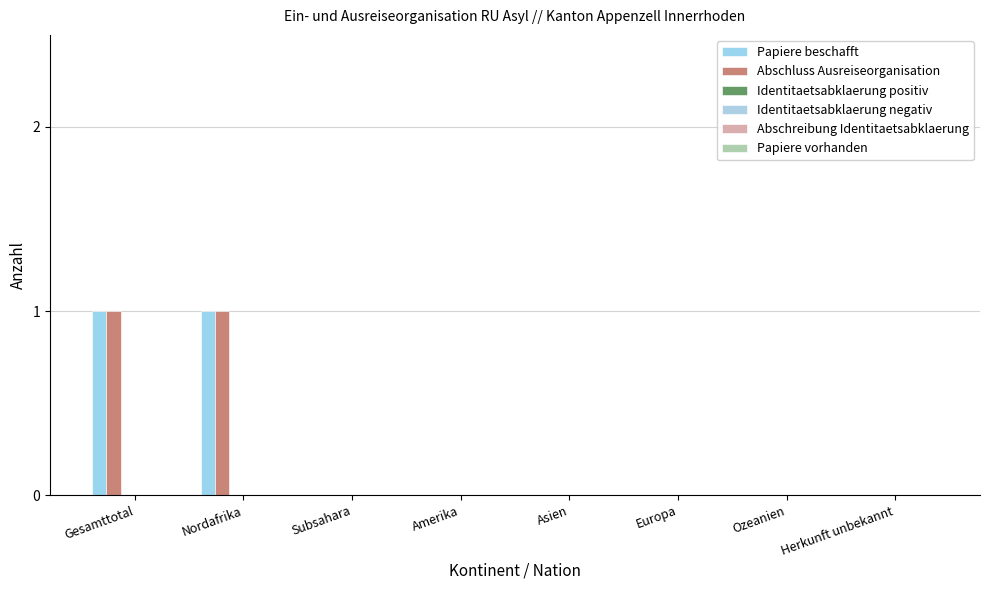

At how many categories does at least one series exceed 0?

2